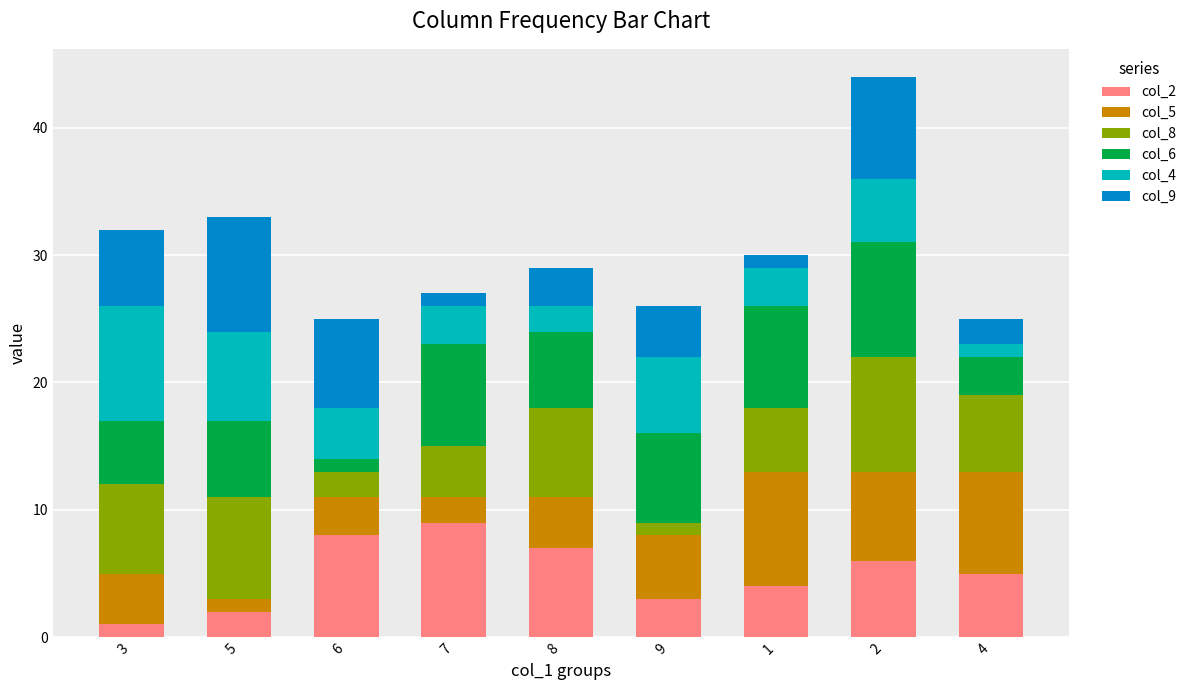

How many bars are there in total?

9